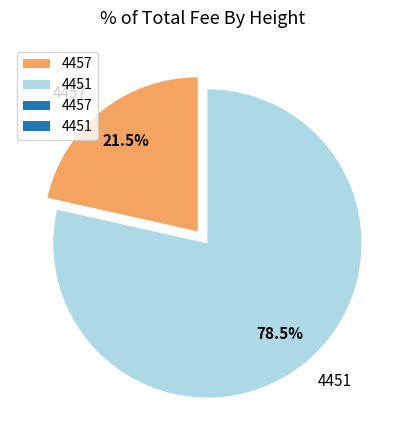

To the nearest percent, what is the combined percentage of 4457 and 4451?

100%